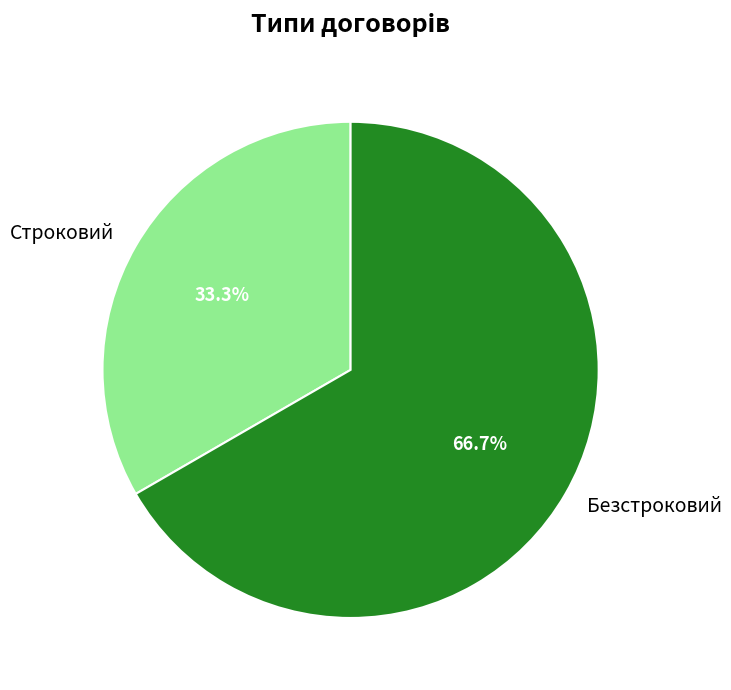

Is it true that Строковий is 33% of the pie?

True